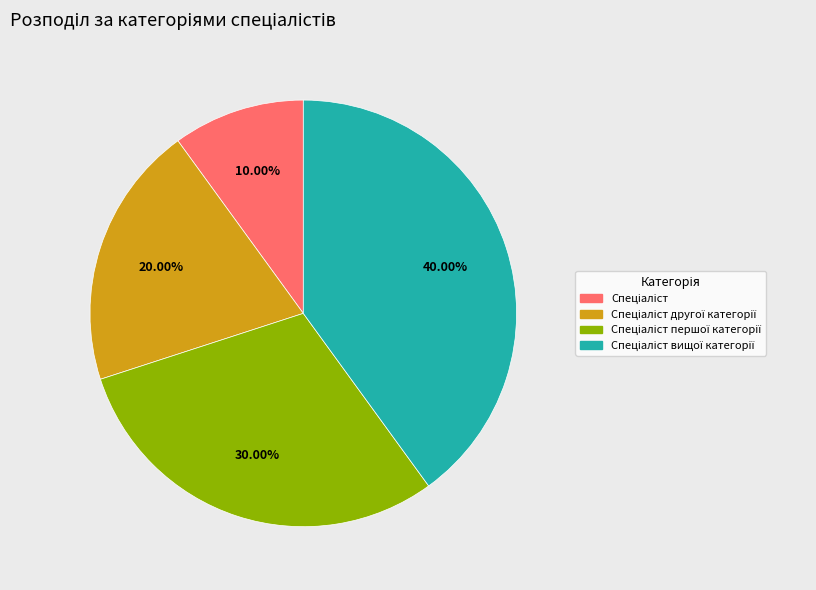

Is there a majority slice in this chart?

No